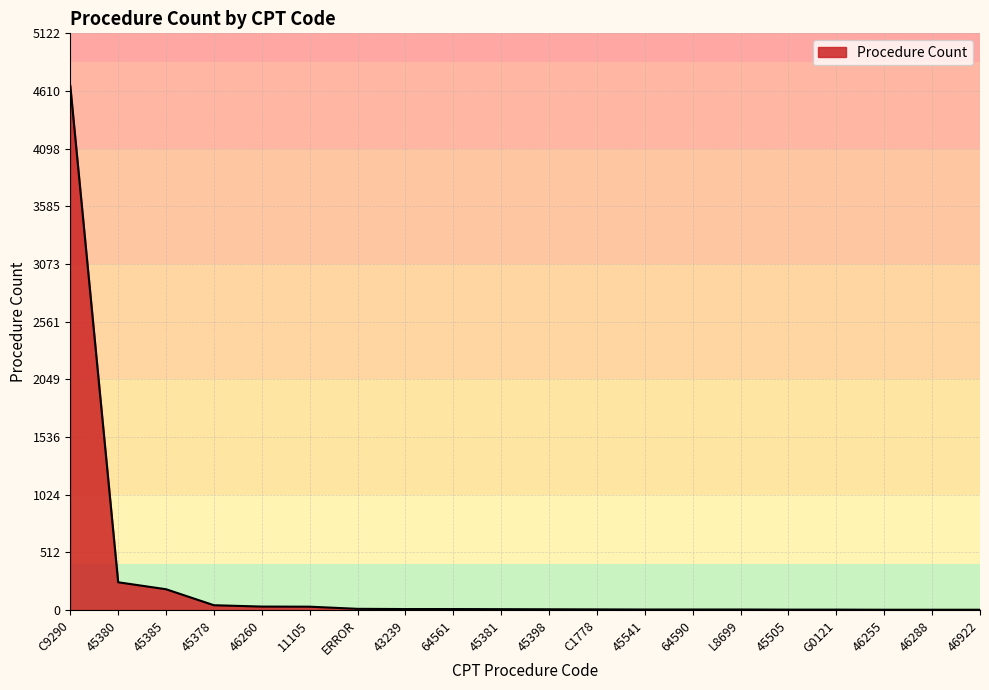

What is the difference between the maximum and minimum values?

4654